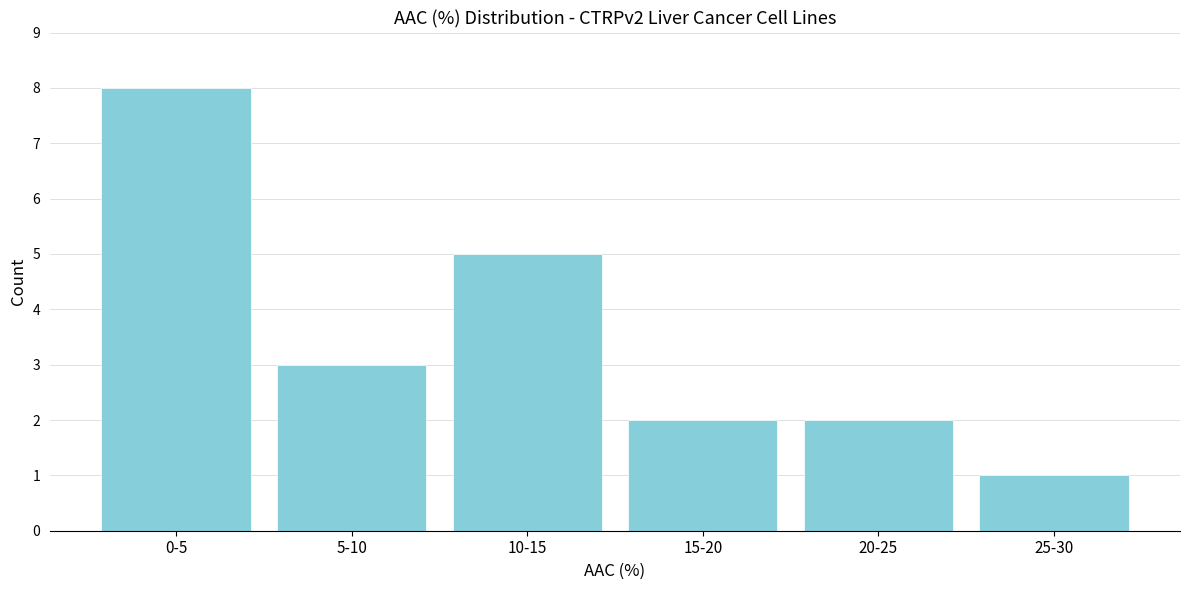

Reading right to left, extract all data points from this chart.

1	2	2	5	3	8